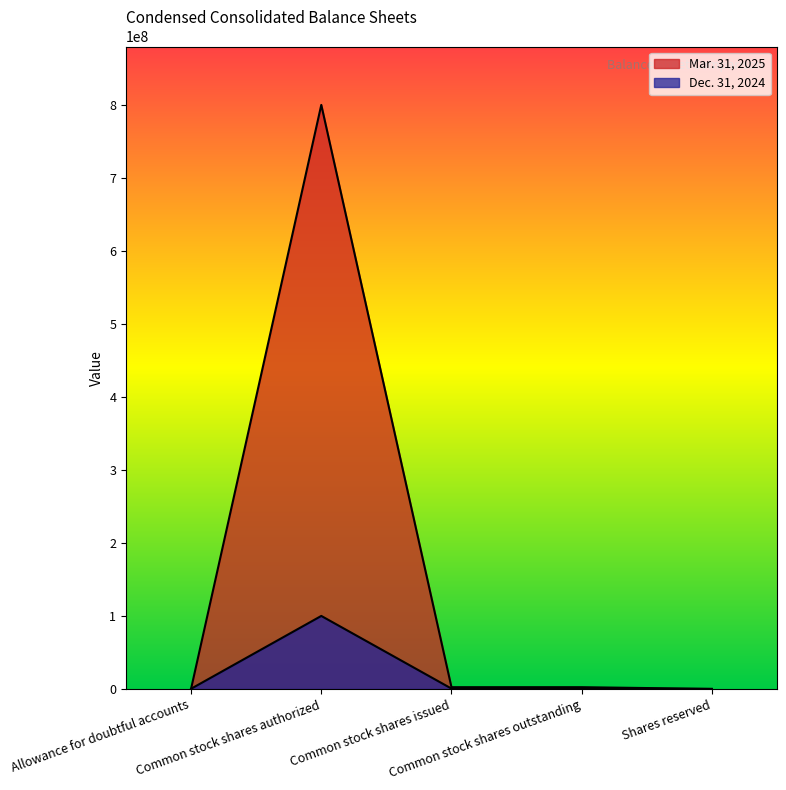

How many lines are shown in the chart?

2